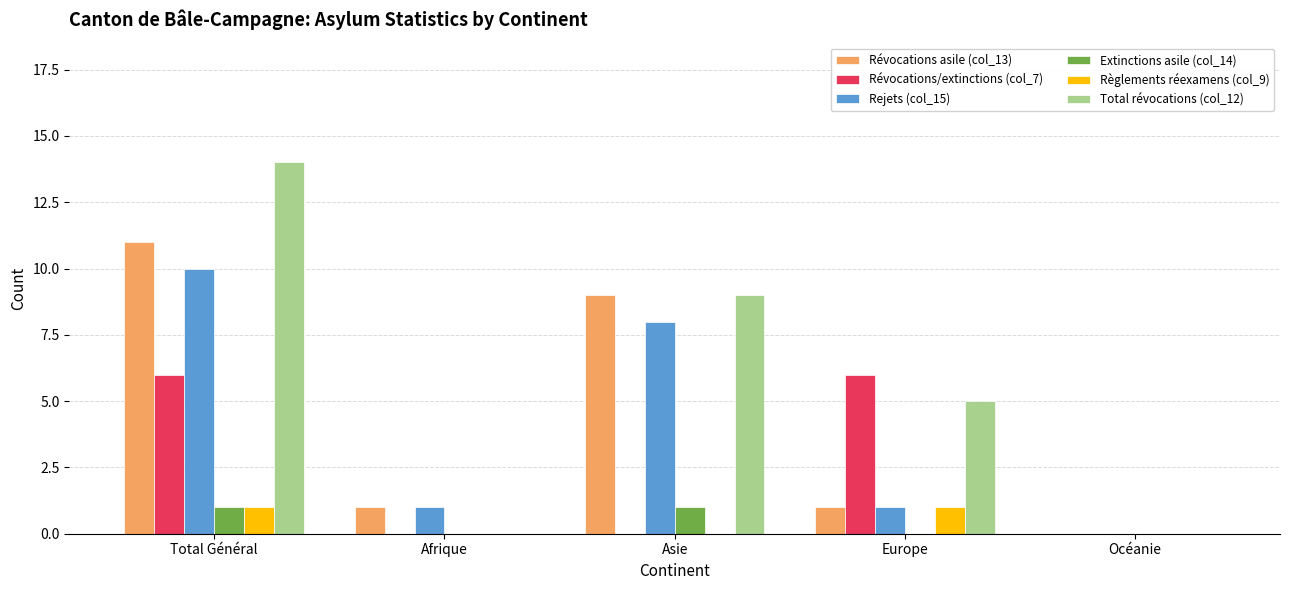

Is it true that Révocations/extinctions (col_7) equals 0 at Océanie?

True